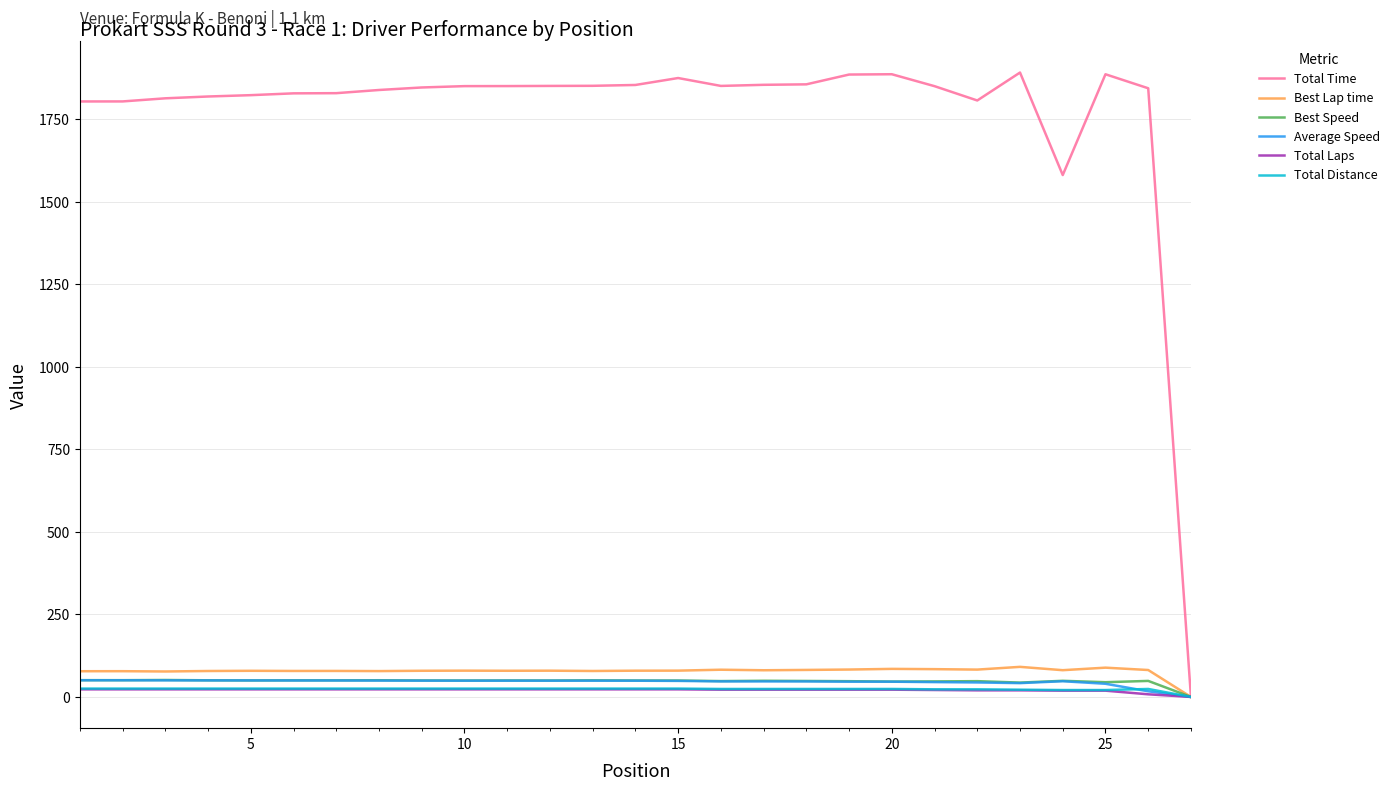

What are all the series names shown in the legend?

Total Time, Best Lap time, Best Speed, Average Speed, Total Laps, Total Distance